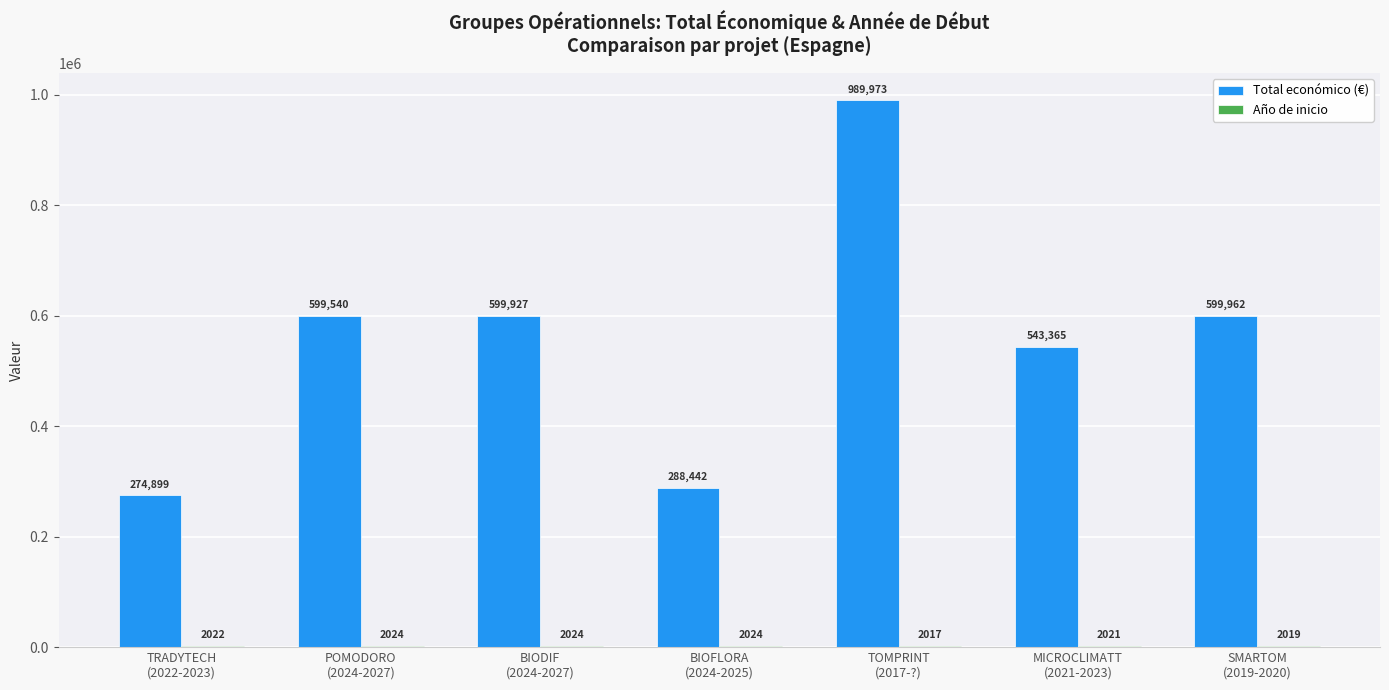

Which series has the largest total across all categories?

Total económico (€)